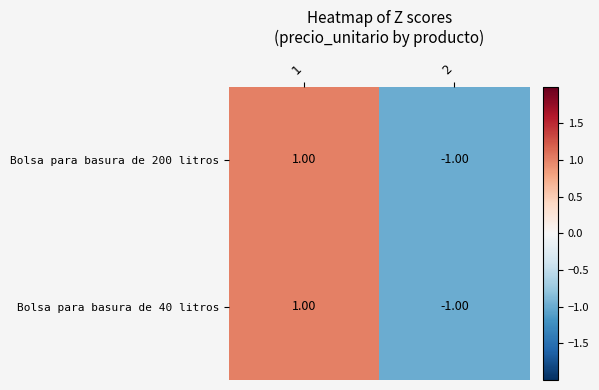

Count the number of data series in this chart.

2